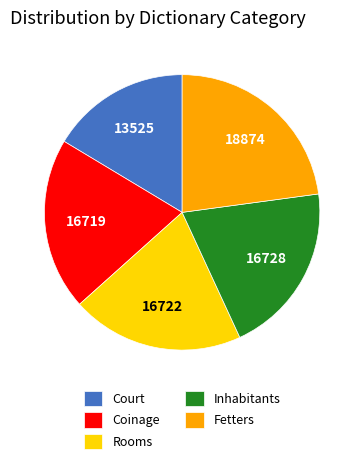

Approximately how many times larger is the value at Court compared to Rooms?

0.8